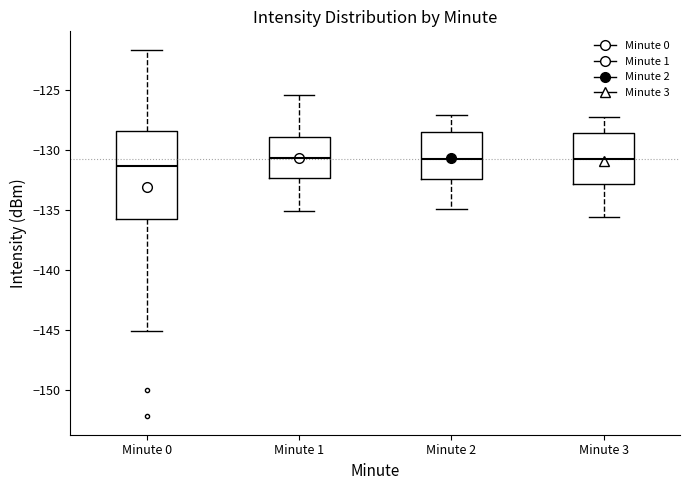

Reading left to right, read every box against the y-axis: the position of its median line, the range the box covers, and the ends of its whiskers. The values are not printed on the chart, so give them approximately, as read against the axis.

Minute 0: median -131.5, box -135.5 to -128.5, whiskers -145.0 to -121.5
Minute 1: median -130.5, box -132.5 to -129.0, whiskers -135.0 to -125.5
Minute 2: median -130.5, box -132.5 to -128.5, whiskers -135.0 to -127.0
Minute 3: median -130.5, box -133.0 to -128.5, whiskers -135.5 to -127.0